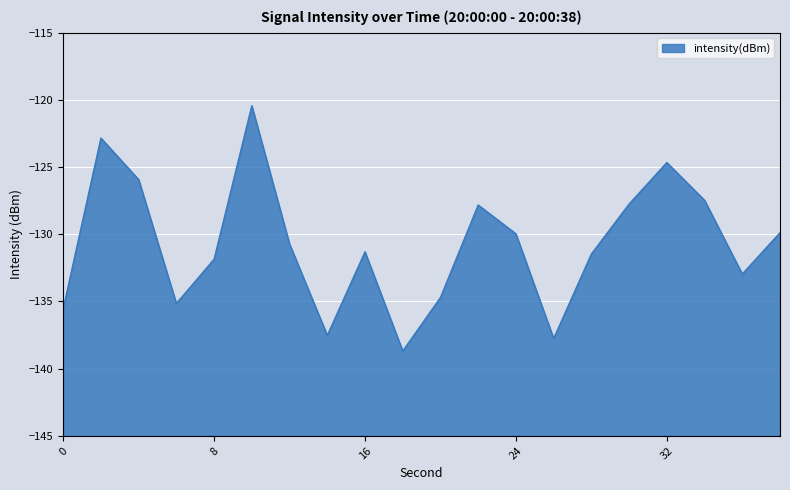

What is the value of the 20th point from the left?

-129.9